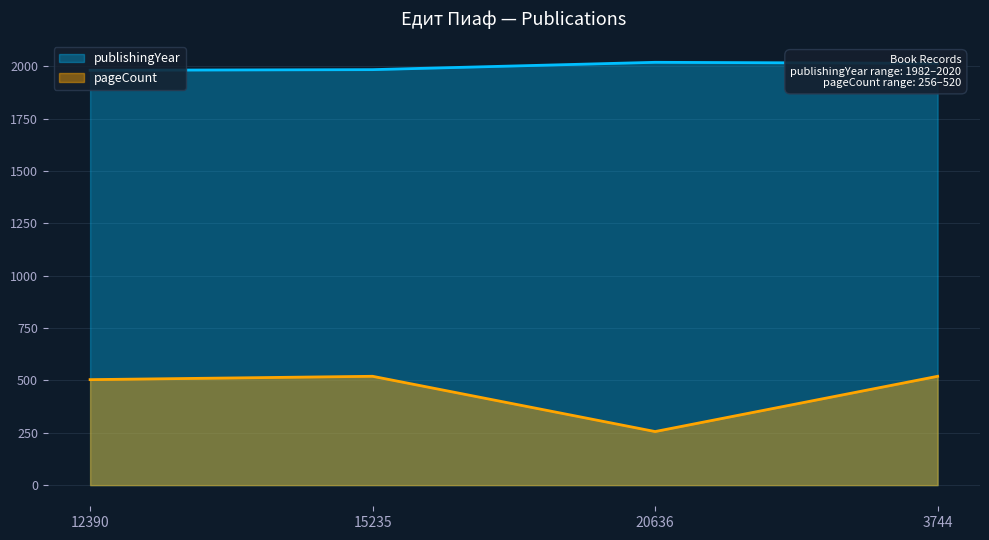

True or false: pageCount and publishingYear cross at least once.

False